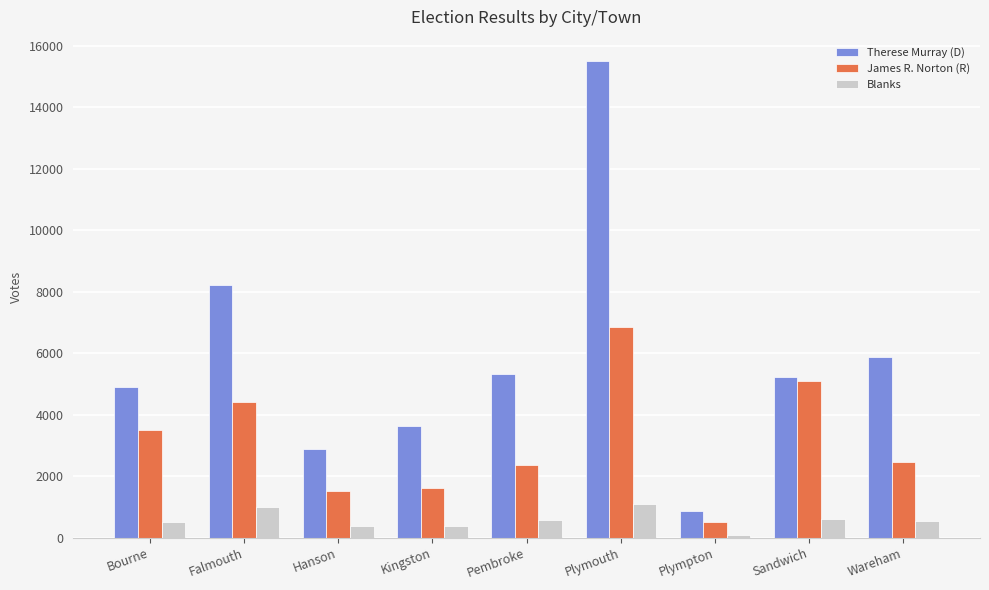

True or false: Therese Murray (D) has a value of 15507 at Plymouth.

True